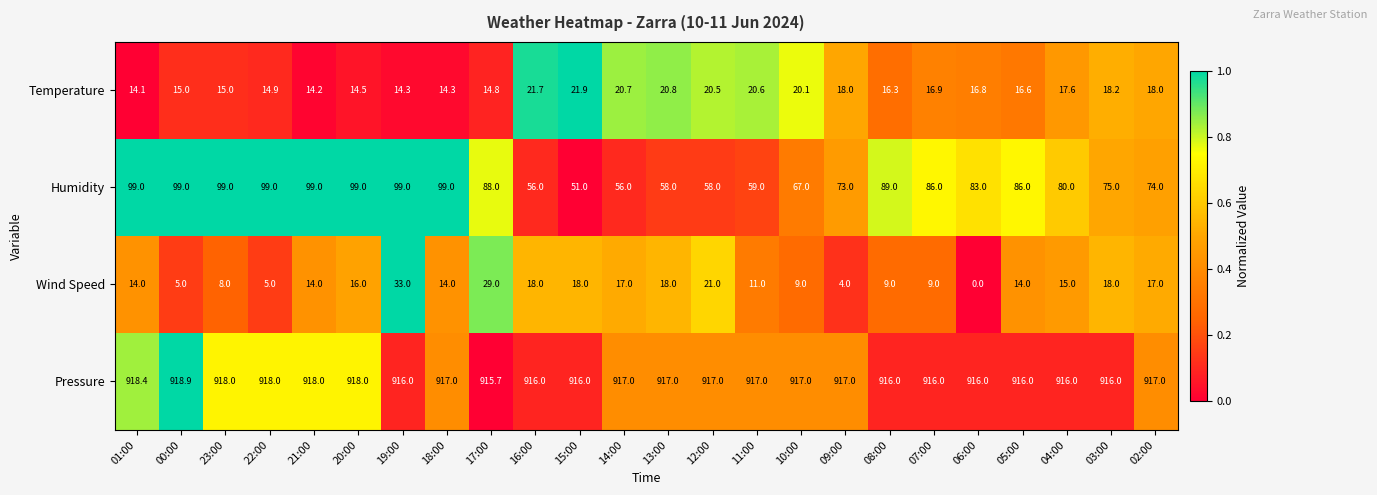

Rank the series at 17:00 from lowest to highest value.

Temperature, Wind Speed, Humidity, Pressure